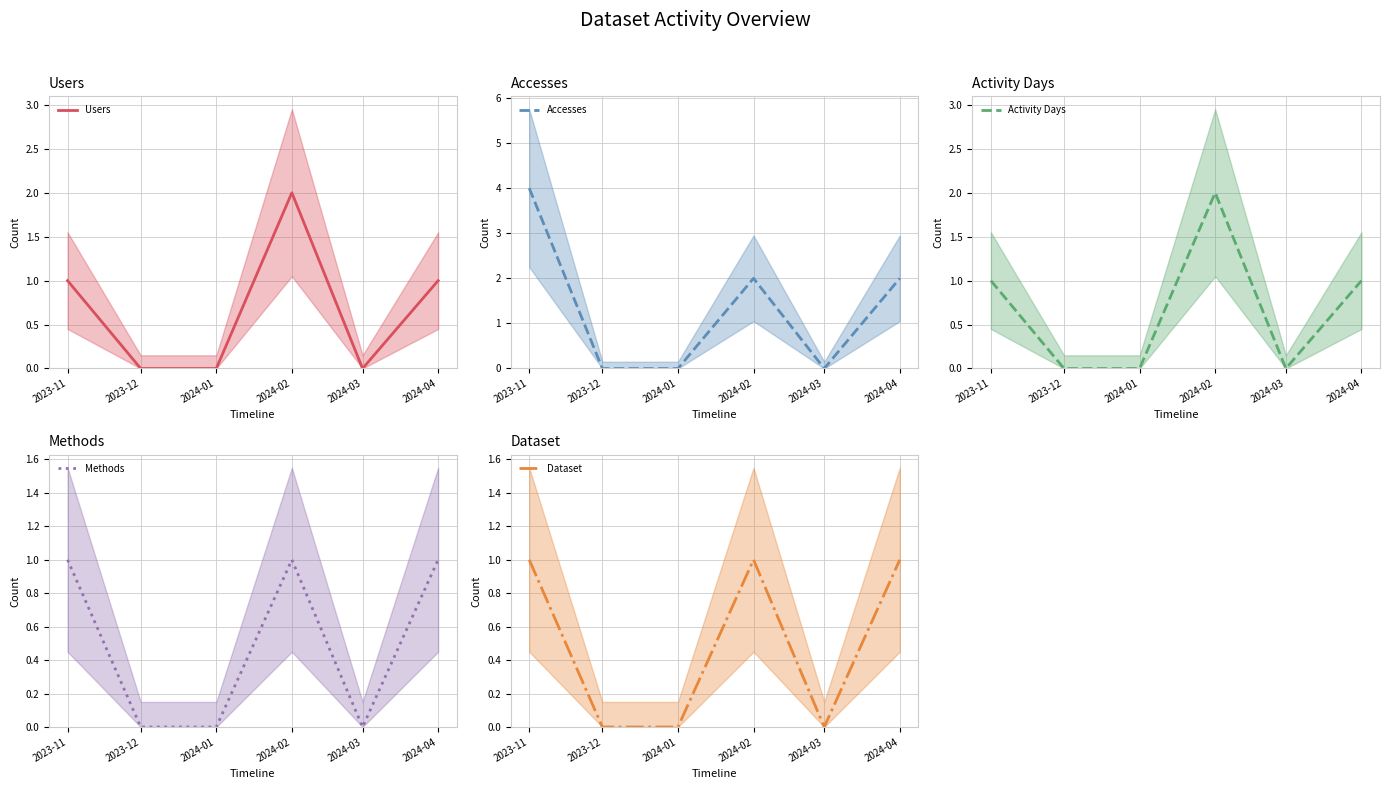

List the series in order of their peak value, highest first.

Accesses, Users, Activity Days, Methods, Dataset